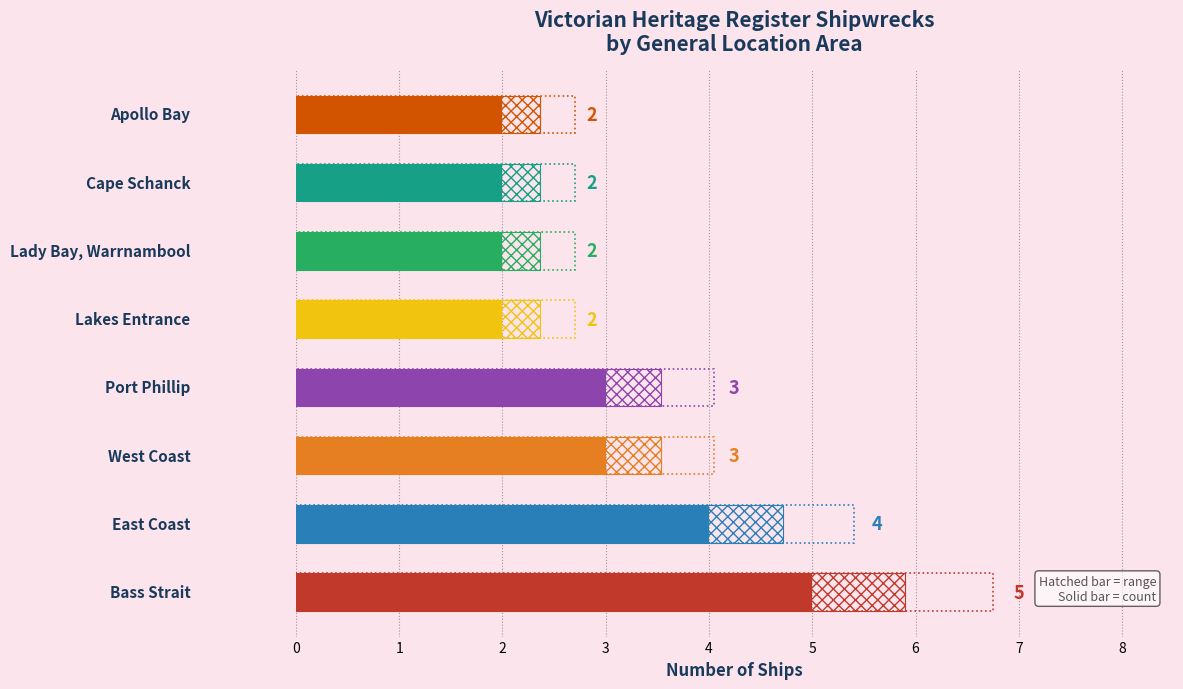

Reading left to right, extract all data points from this chart.

5	4	3	3	2	2	2	2